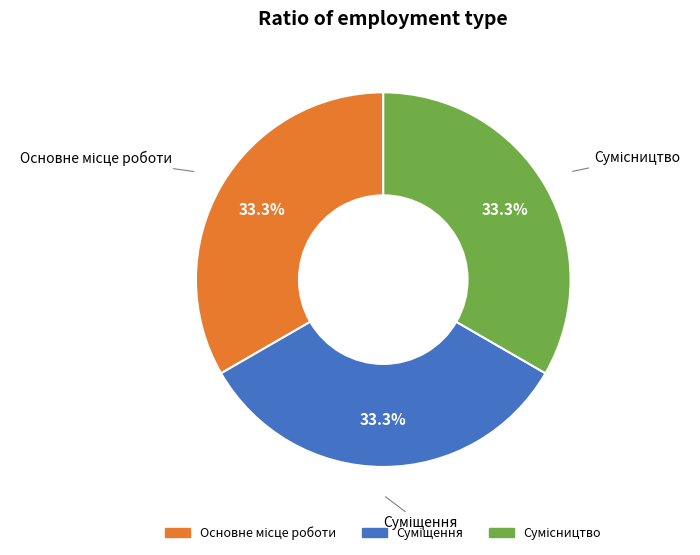

How many segments does this pie chart have?

3